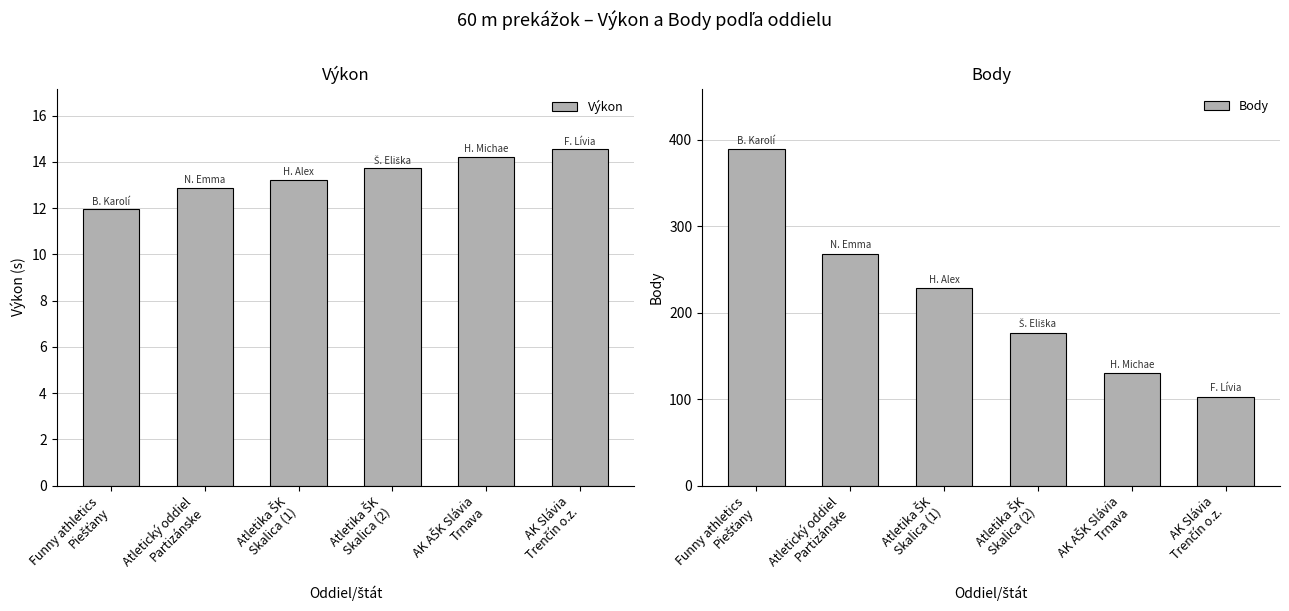

Is the value of Body at Atletika ŠK
Skalica (1) greater than the value of Výkon at Atletika ŠK
Skalica (1)?

Yes